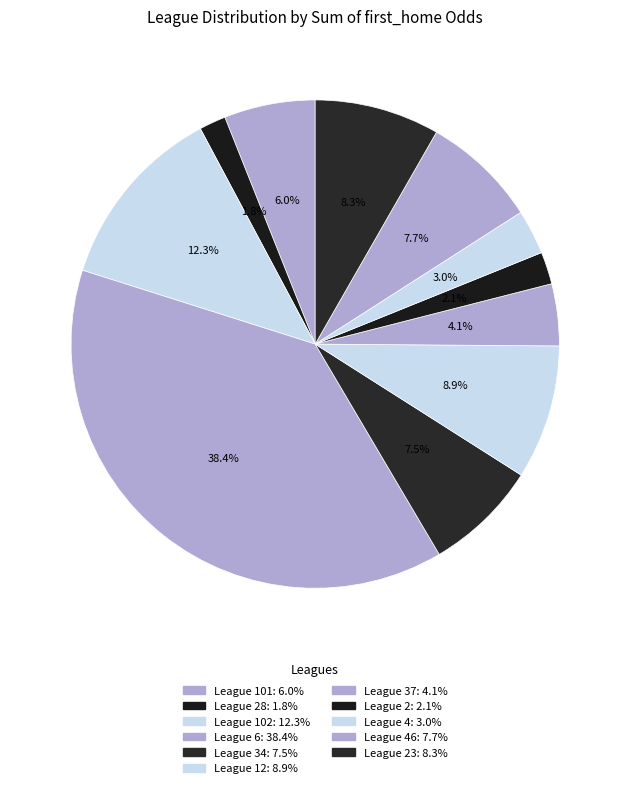

How many slices are in this pie chart?

11